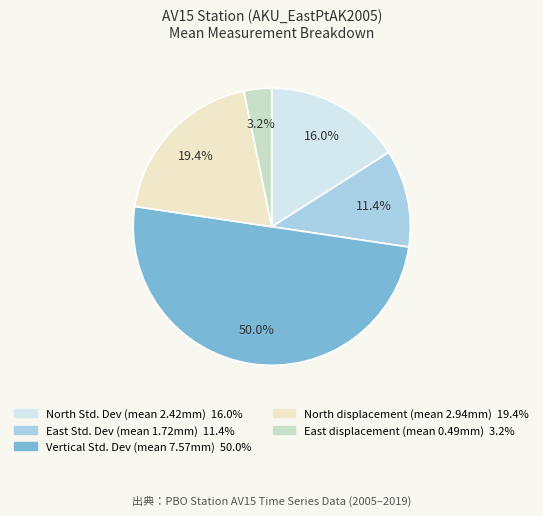

Does any single category account for the majority?

No